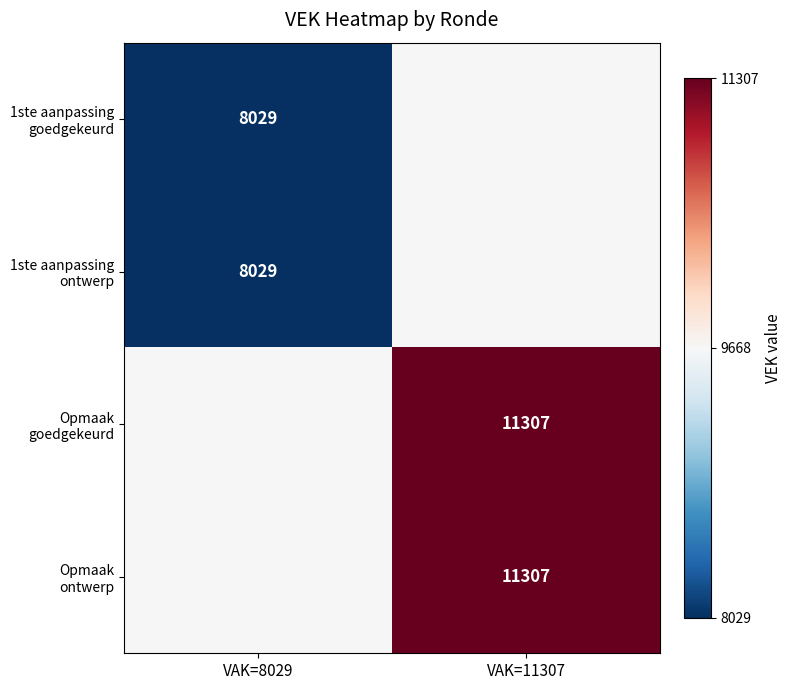

At which category is the sum across all series the highest?

VAK=11307